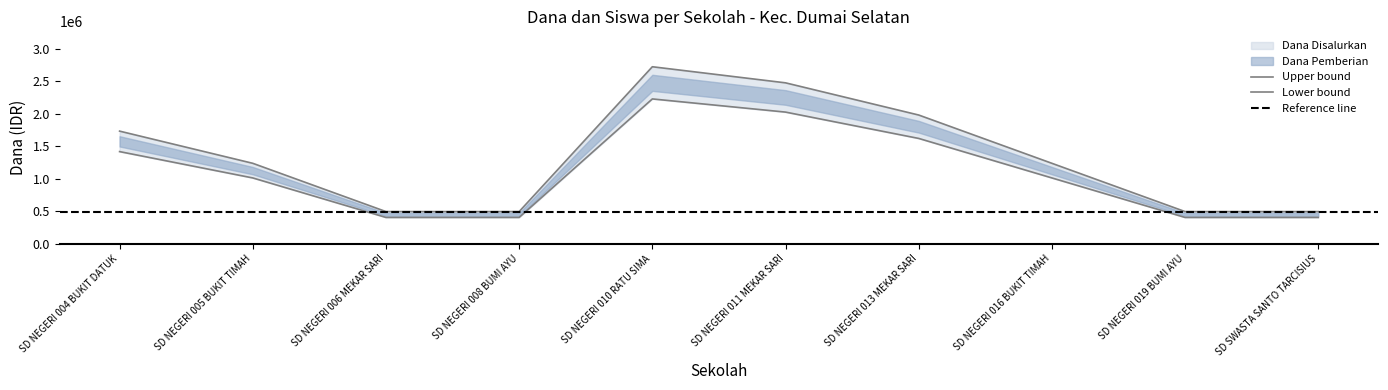

List the series in order of their overall mean, highest first.

Dana Disalurkan, Dana Pemberian